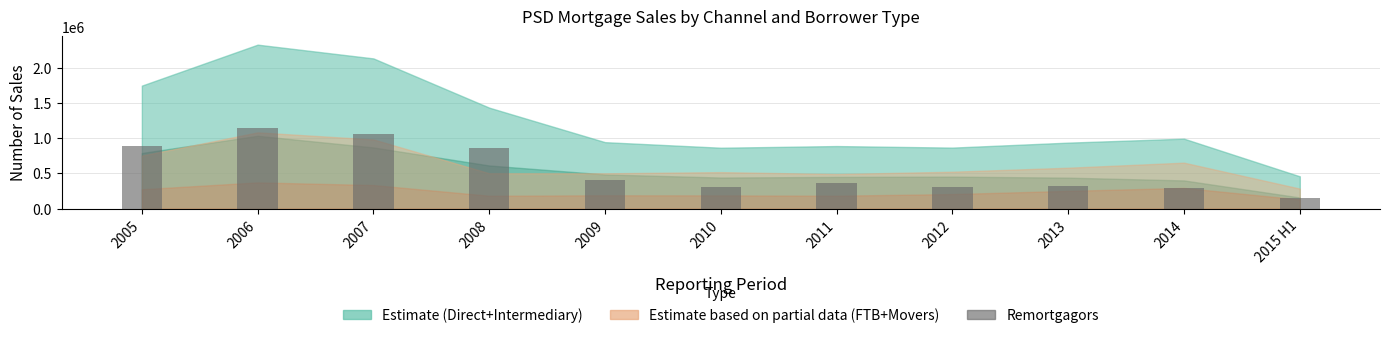

Count the number of categories in the chart.

11